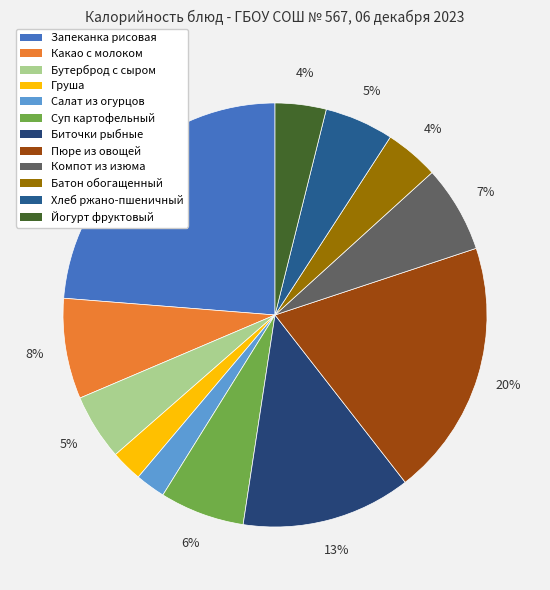

How many segments does this pie chart have?

12